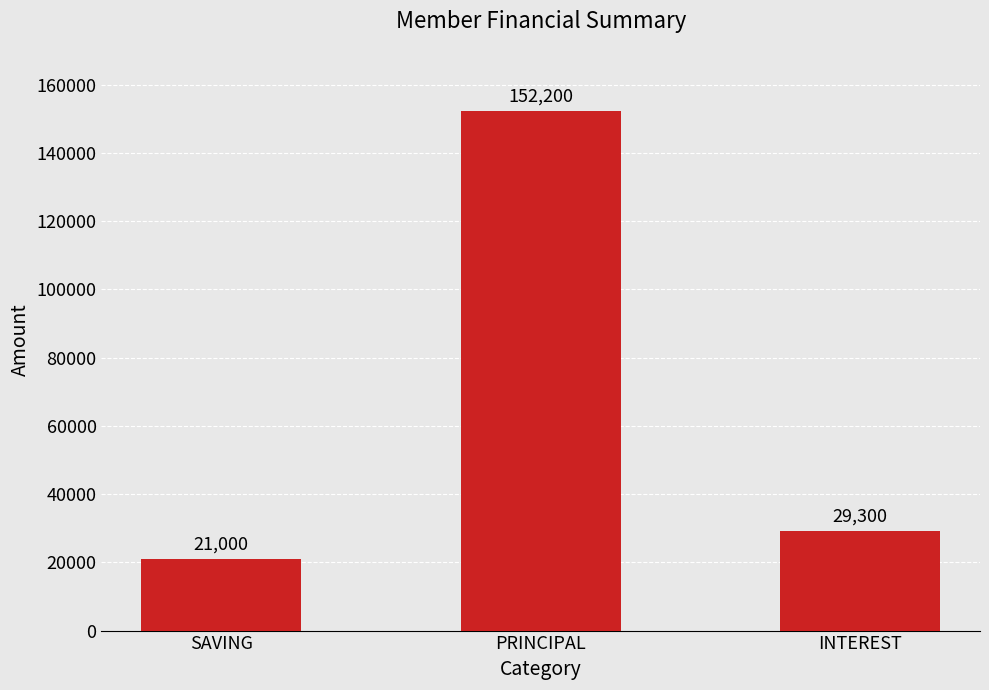

How many values are below 29300?

1